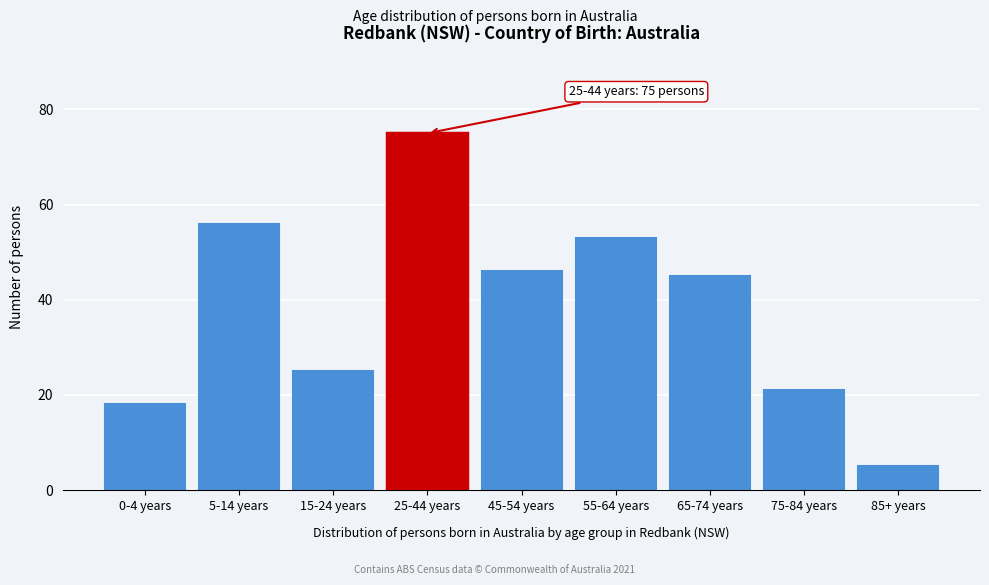

Reading left to right, extract all data points from this chart.

18	56	25	75	46	53	45	21	5